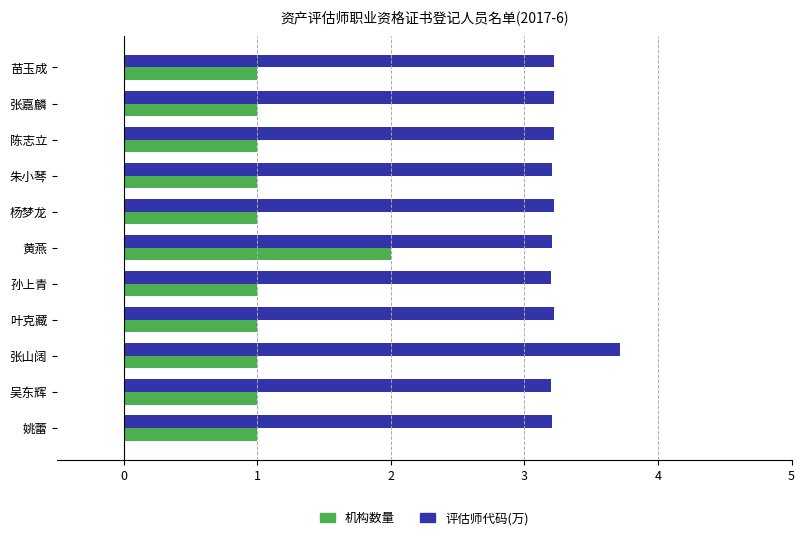

What is the average value of the 评估师代码(万) series?

3.3